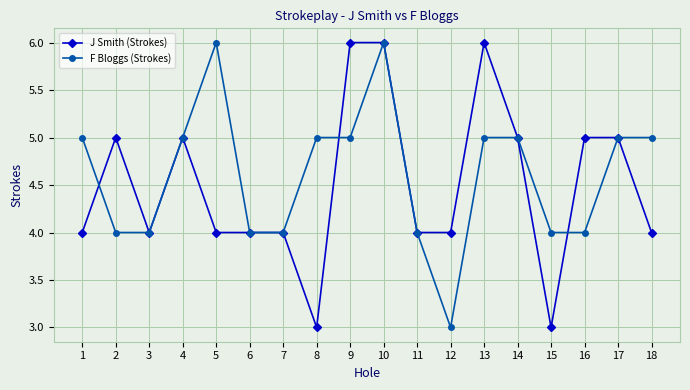

Where is the first local maximum for J Smith (Strokes)?

2